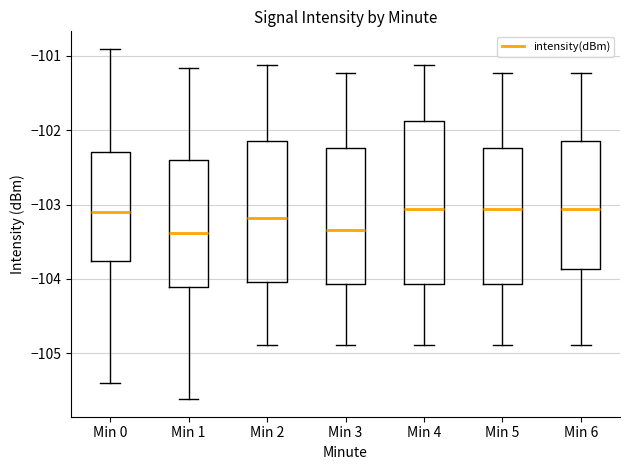

Reading left to right, read every box against the y-axis: the position of its median line, the range the box covers, and the ends of its whiskers. The values are not printed on the chart, so give them approximately, as read against the axis.

Min 0: median -103.1, box -103.8 to -102.3, whiskers -105.4 to -100.9
Min 1: median -103.4, box -104.1 to -102.4, whiskers -105.6 to -101.2
Min 2: median -103.2, box -104.0 to -102.2, whiskers -104.9 to -101.1
Min 3: median -103.3, box -104.1 to -102.2, whiskers -104.9 to -101.2
Min 4: median -103.1, box -104.1 to -101.9, whiskers -104.9 to -101.1
Min 5: median -103.1, box -104.1 to -102.2, whiskers -104.9 to -101.2
Min 6: median -103.1, box -103.9 to -102.2, whiskers -104.9 to -101.2